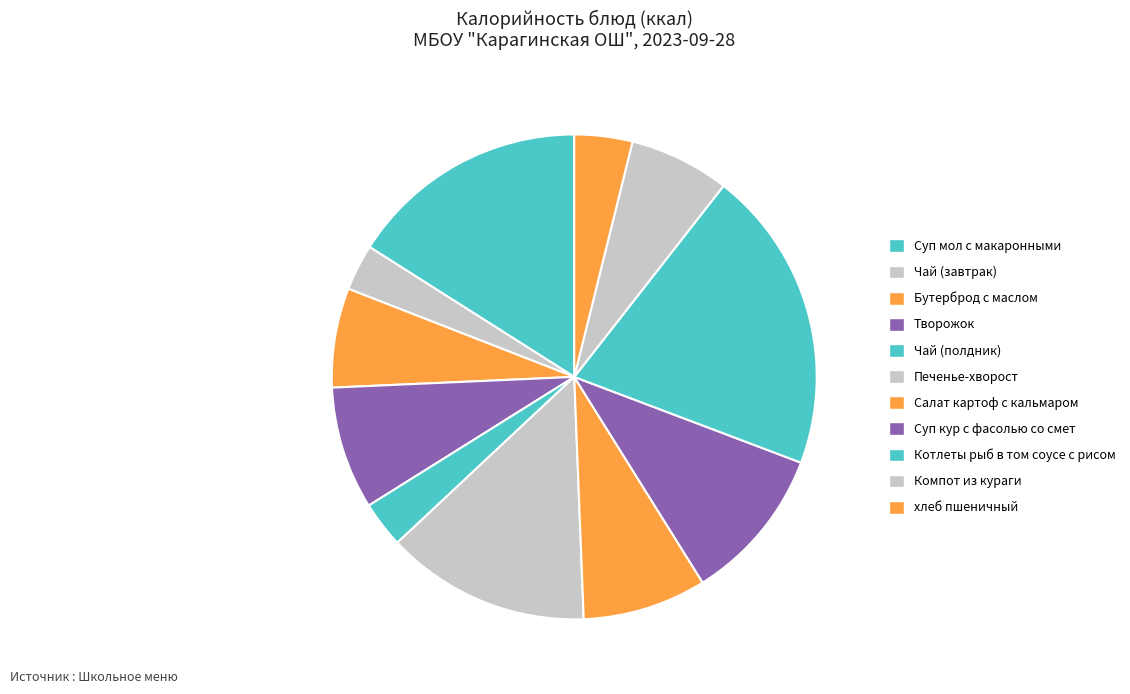

To the nearest percent, what is the difference between the хлеб пшеничный and Печенье-хворост slice percentages?

10%